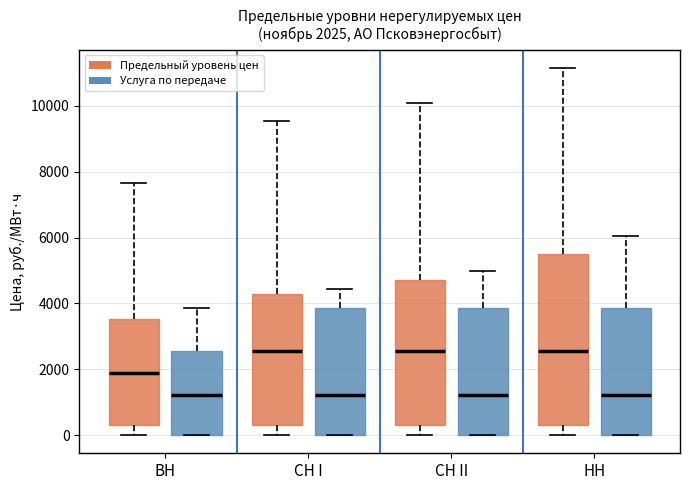

Which box is the tallest, from its lower edge to its upper edge?

HH (Предельный уровень цен)